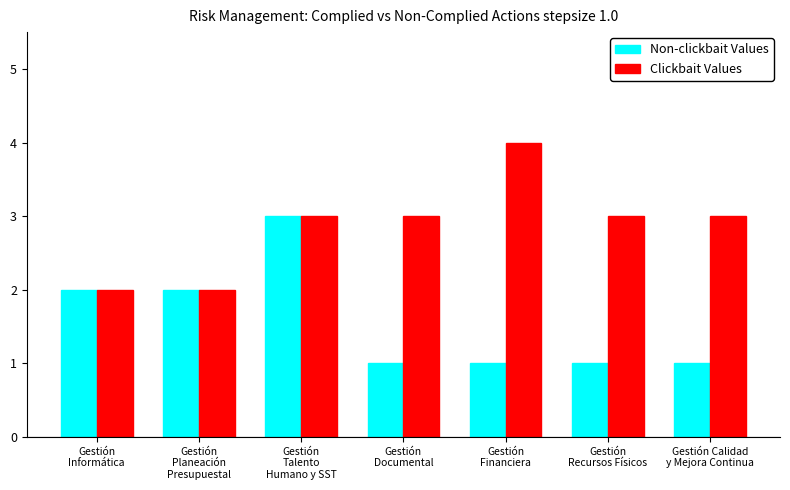

How many bars are there in total?

14